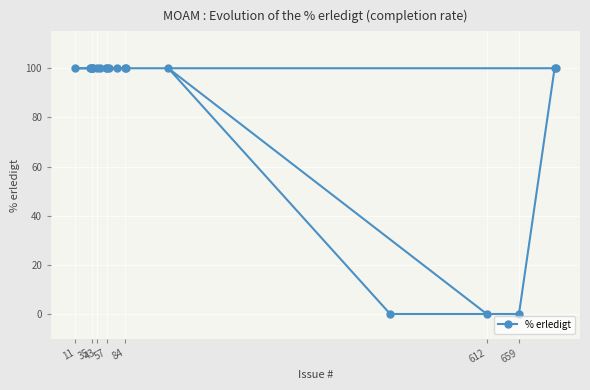

What is the greatest value displayed?

100